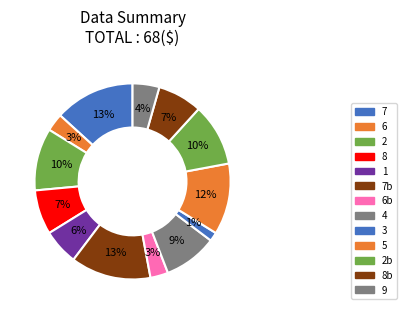

How many slices are in this pie chart?

13